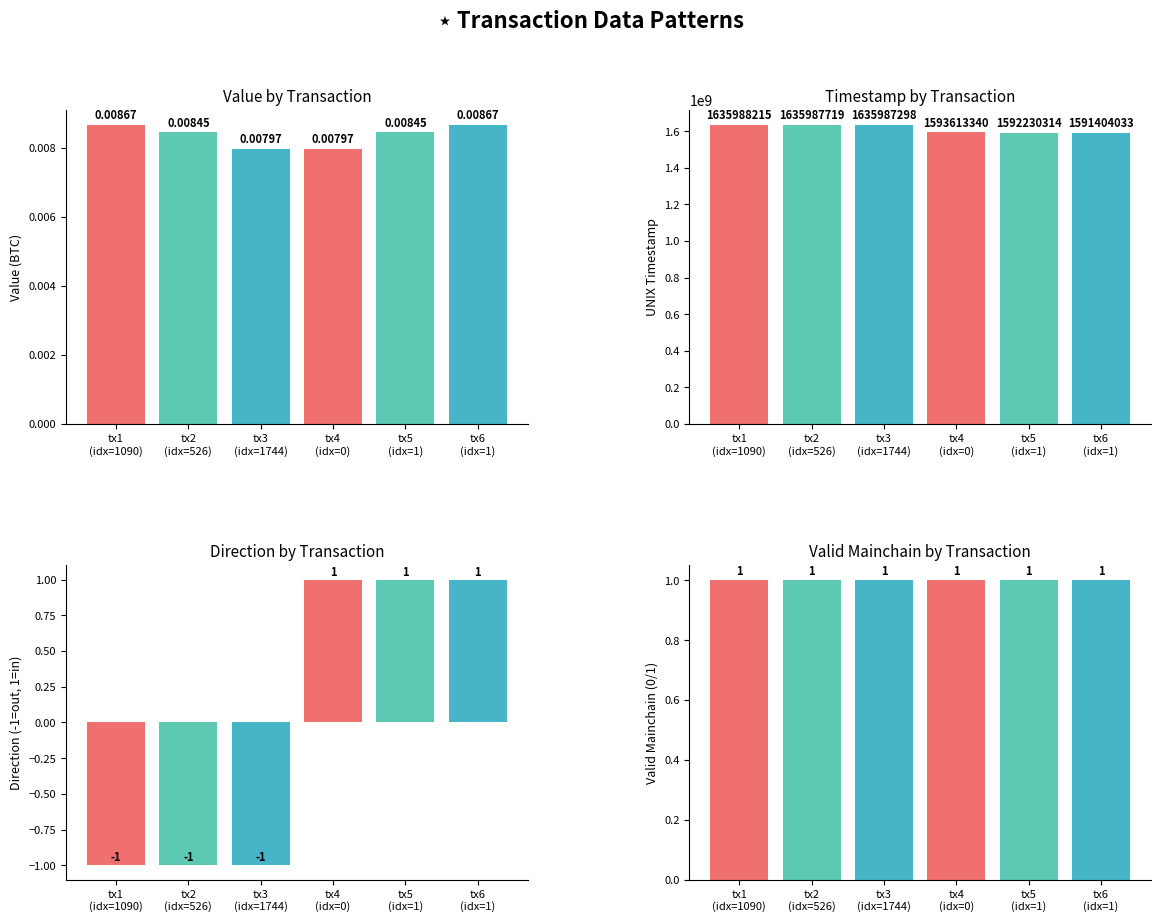

How many groups of bars are there?

6